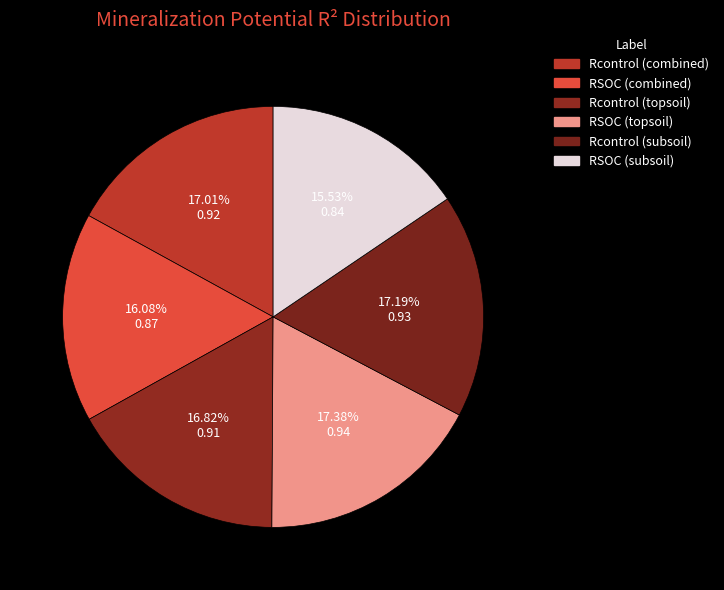

True or false: RSOC (topsoil) accounts for 5% of the total.

False